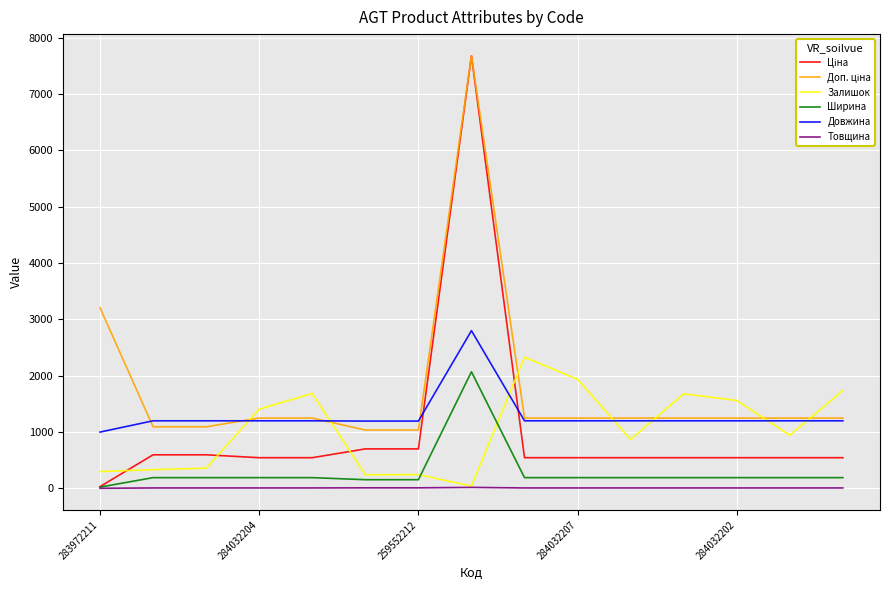

True or false: Довжина and Ширина intersect in this chart.

False